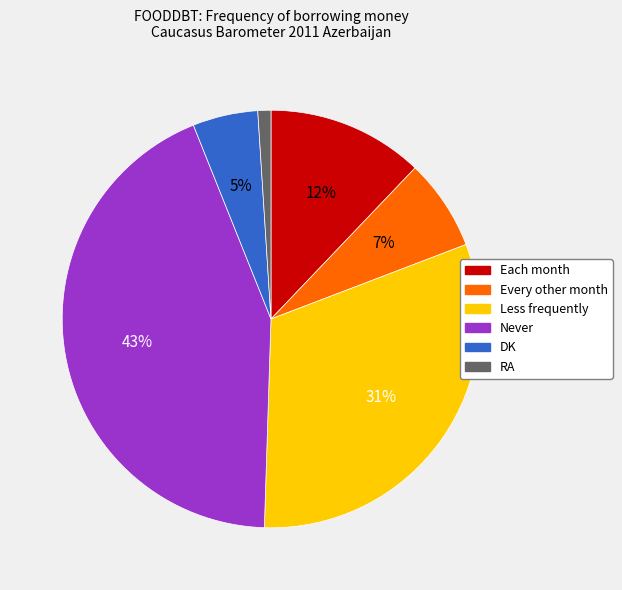

To the nearest percent, what percentage of the pie is RA?

1%